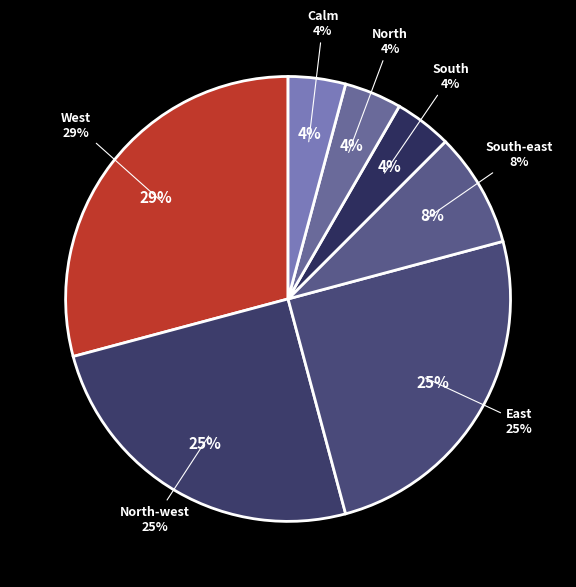

Does East represent more than half of the total?

No